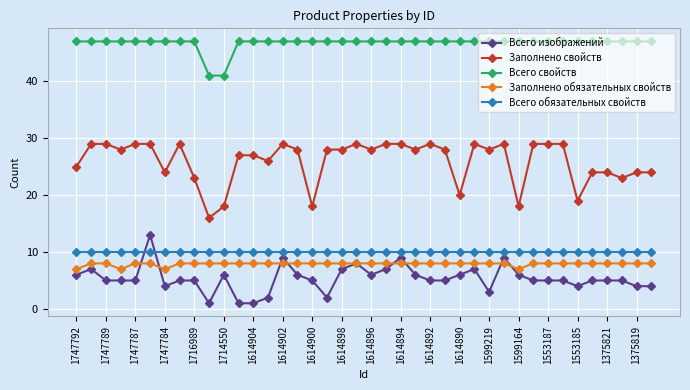

What is the minimum value for Заполнено обязательных свойств?

7